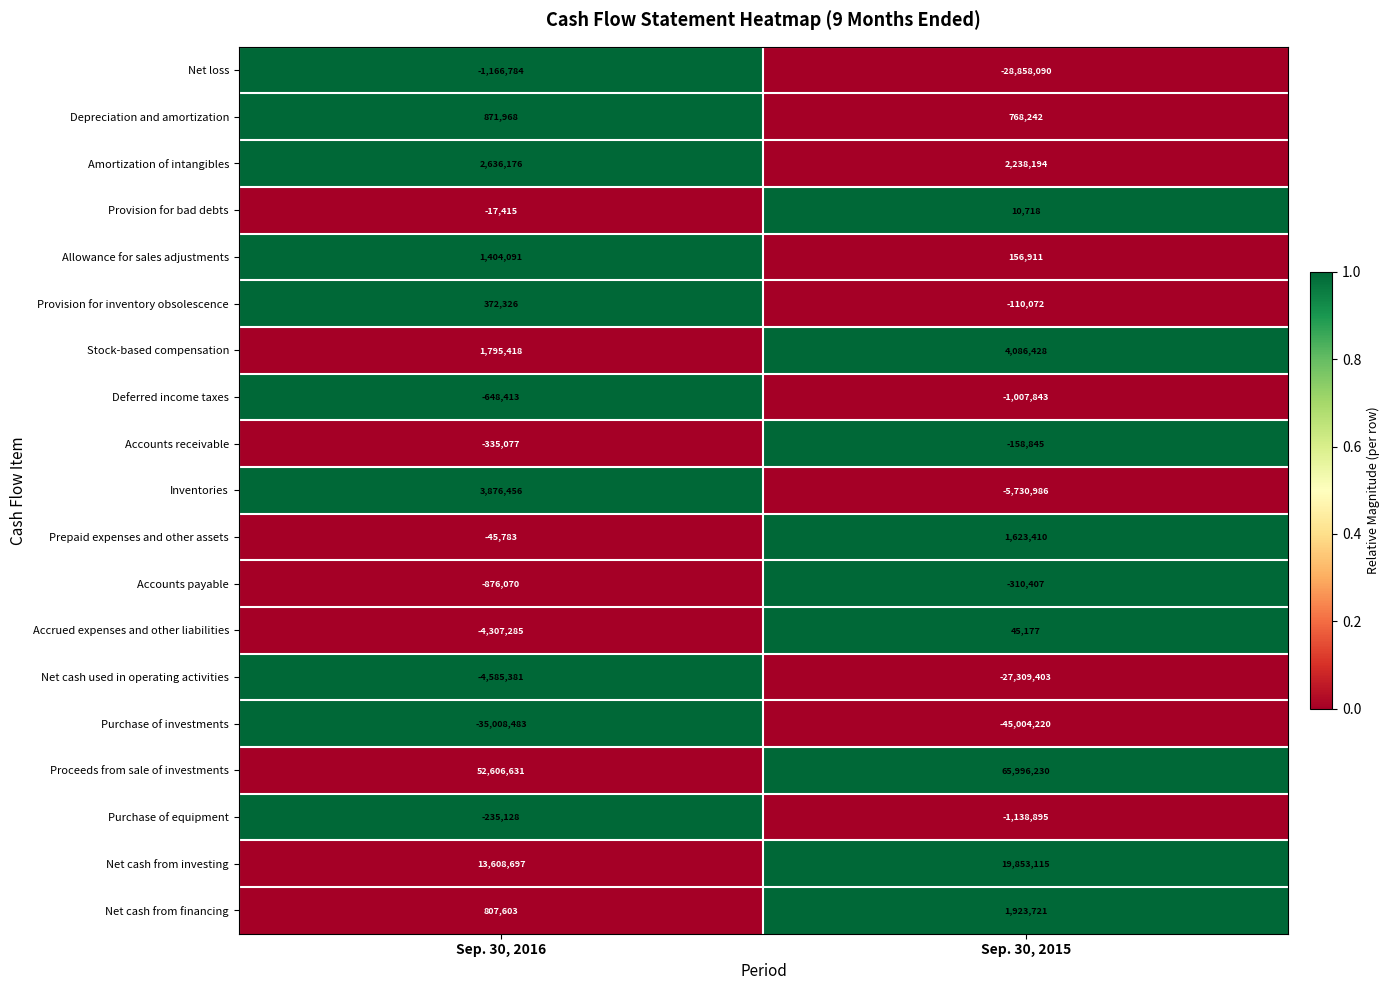

At which category is the sum across all series the highest?

Sep. 30, 2016